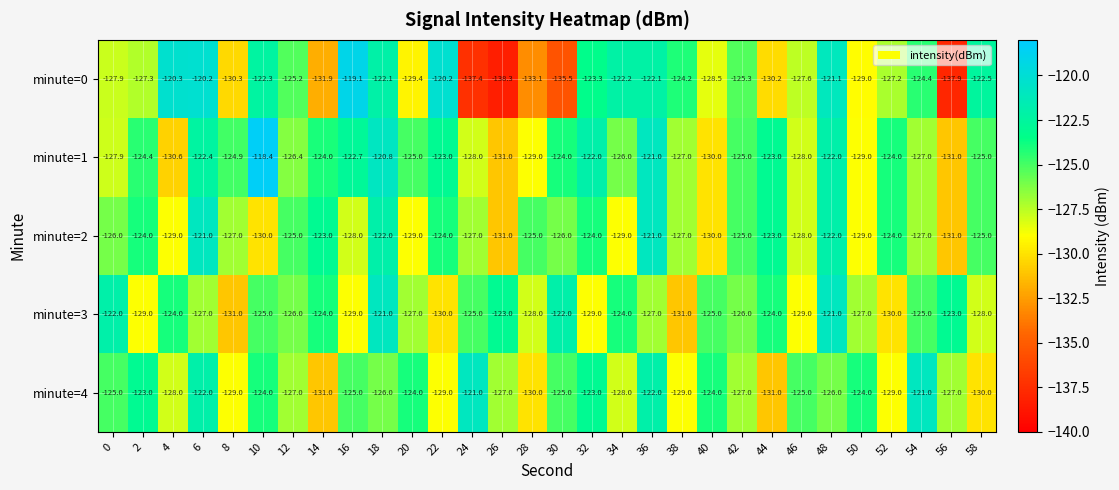

What is the sum of all minute=2 values?

-3782.0